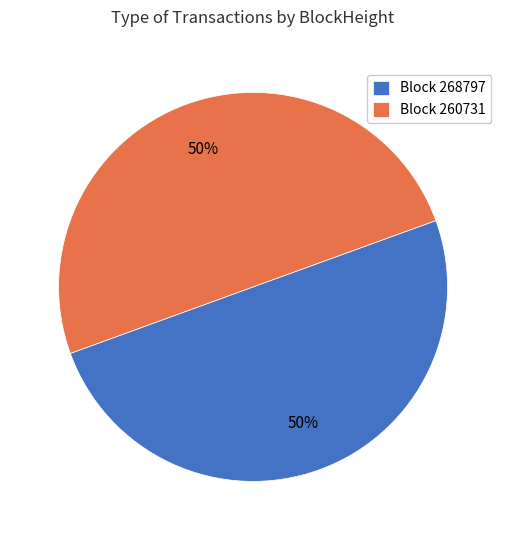

To the nearest percent, what is the average slice percentage?

50%